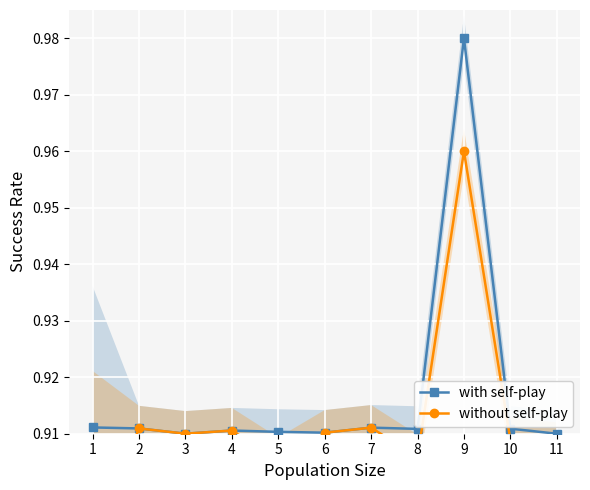

In without self-play, how many points are lower than both neighbors (excluding endpoints)?

3